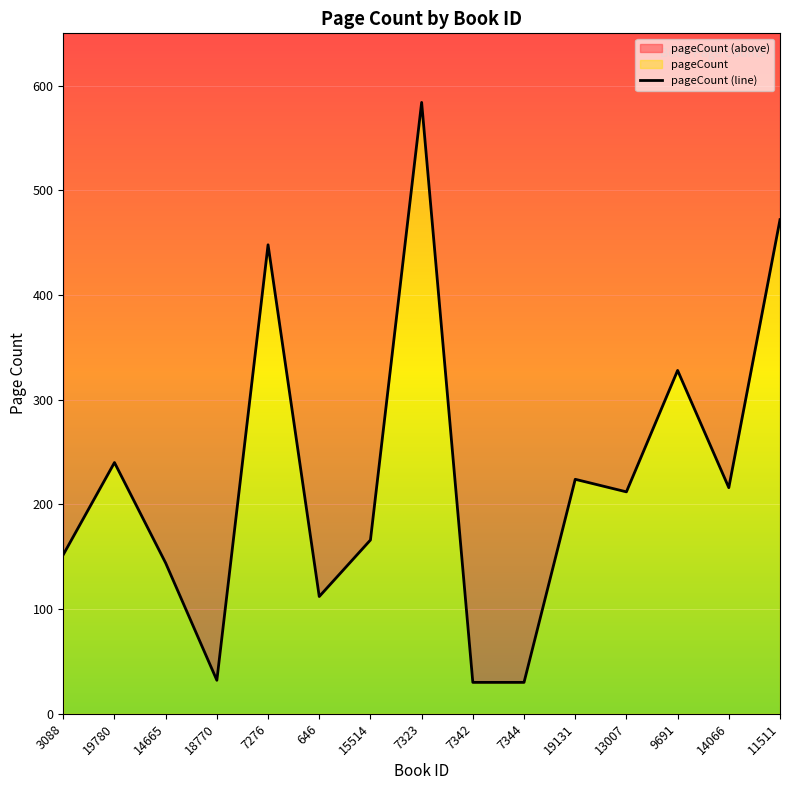

What is the change in value from 18770 to 19131?

+192